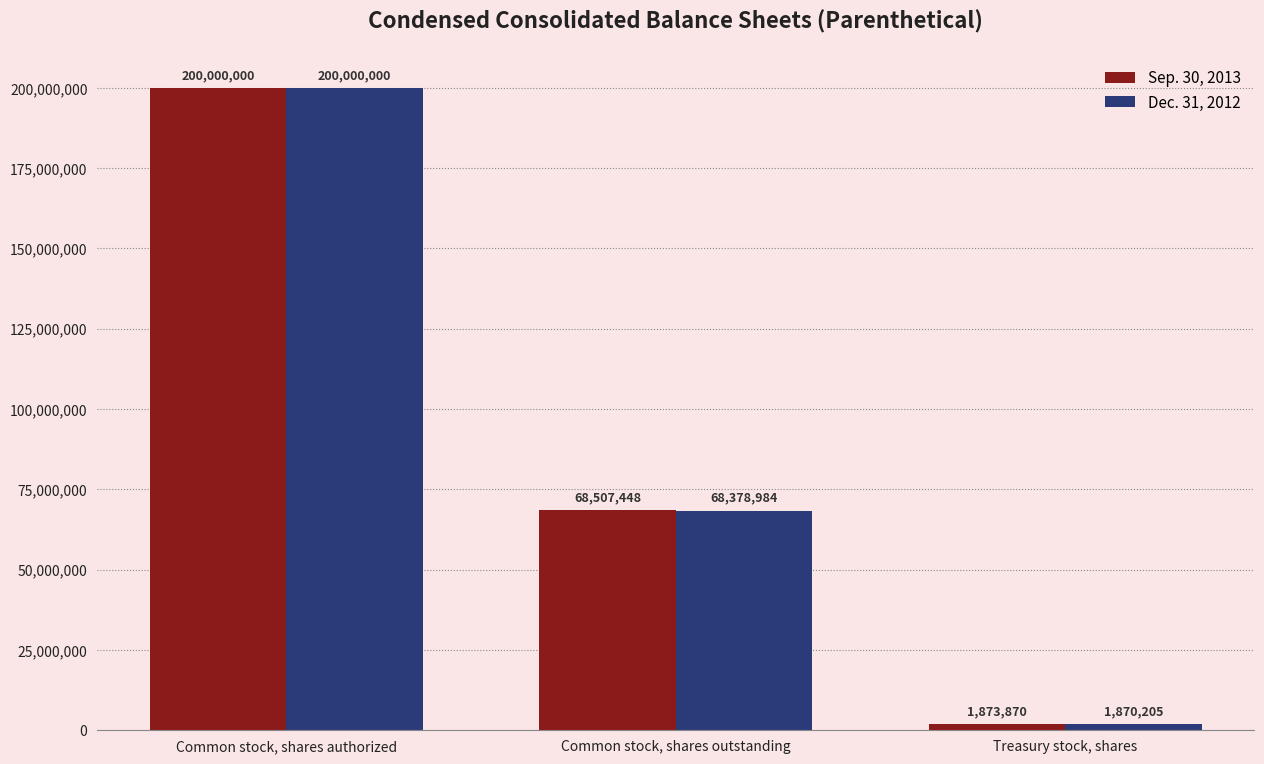

Which series has the widest spread of values?

Dec. 31, 2012